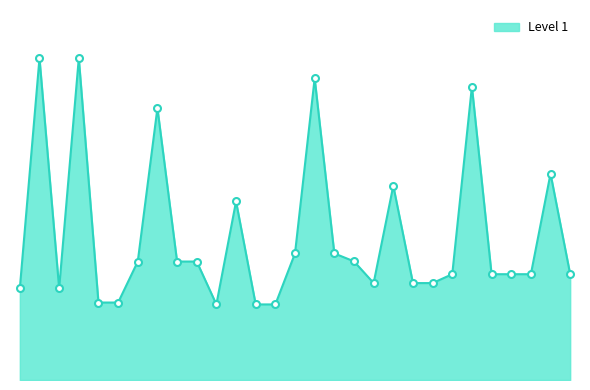

Does the chart display data point markers on the line(s)?

No